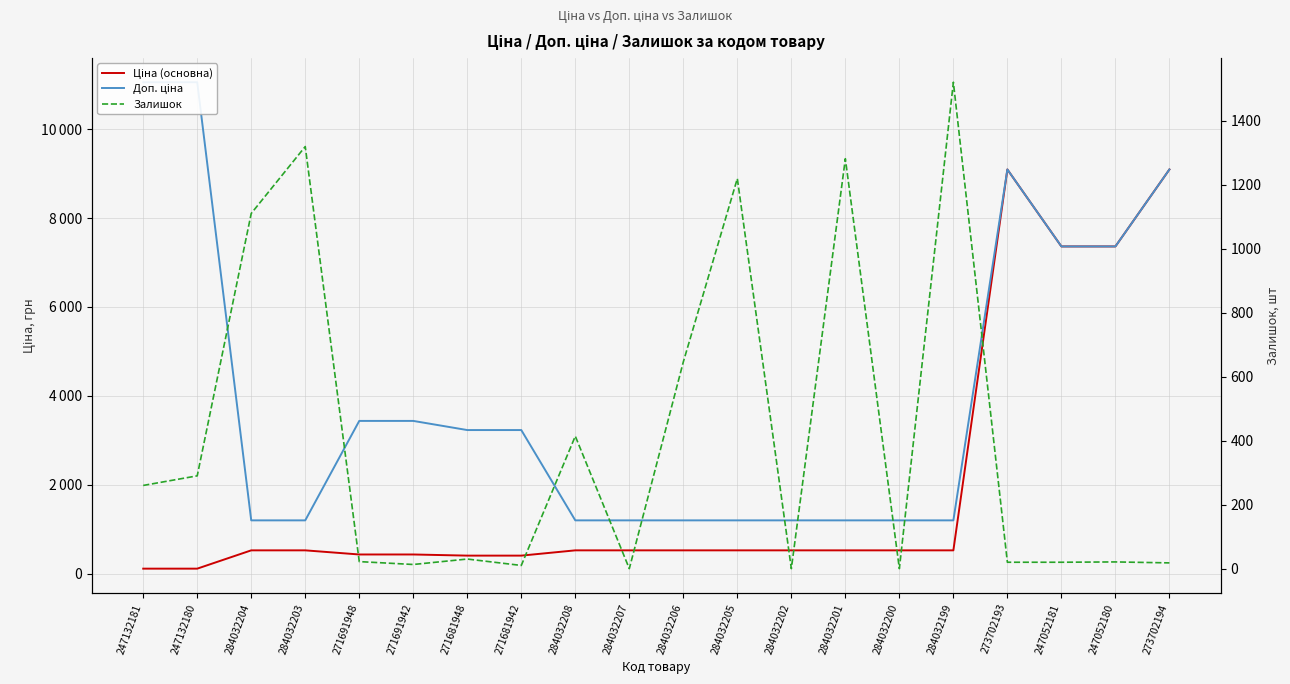

How many lines are shown in the chart?

3